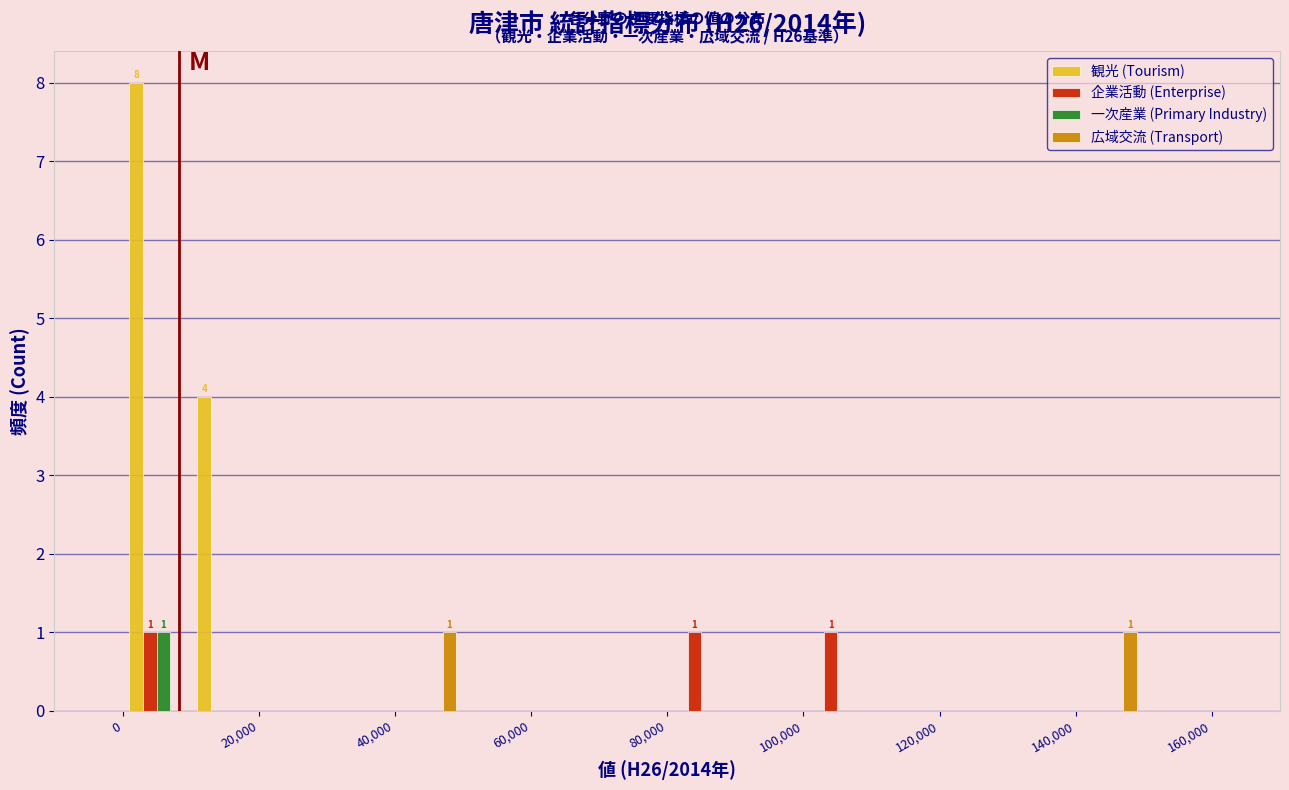

In the 一次産業 (Primary Industry) series, which range on the x-axis has the tallest bar?

0 to 10000